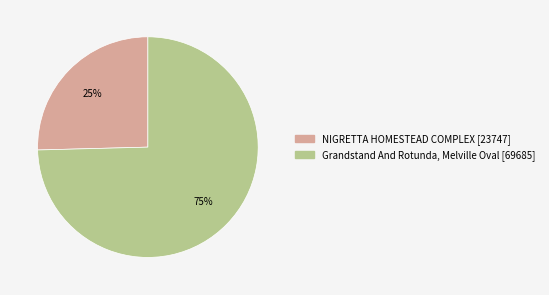

Is it true that Grandstand And Rotunda, Melville Oval is 62% of the pie?

False